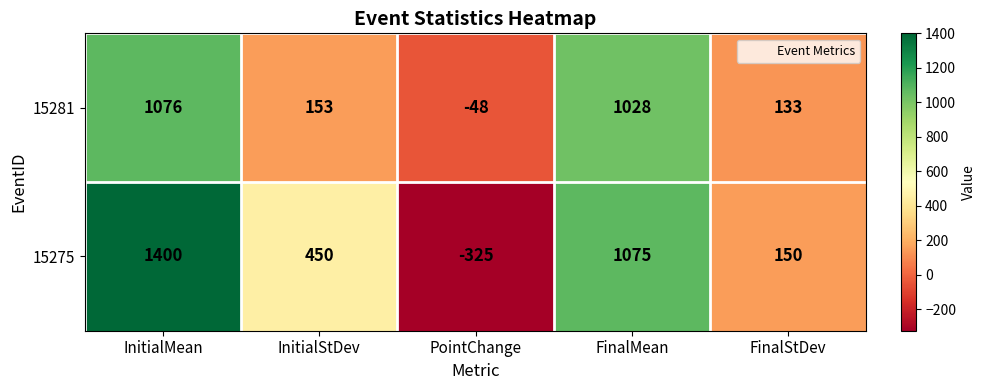

Reading left to right, transcribe all the data shown in this chart.

15281: 1076	153	-48	1028	133
15275: 1400	450	-325	1075	150